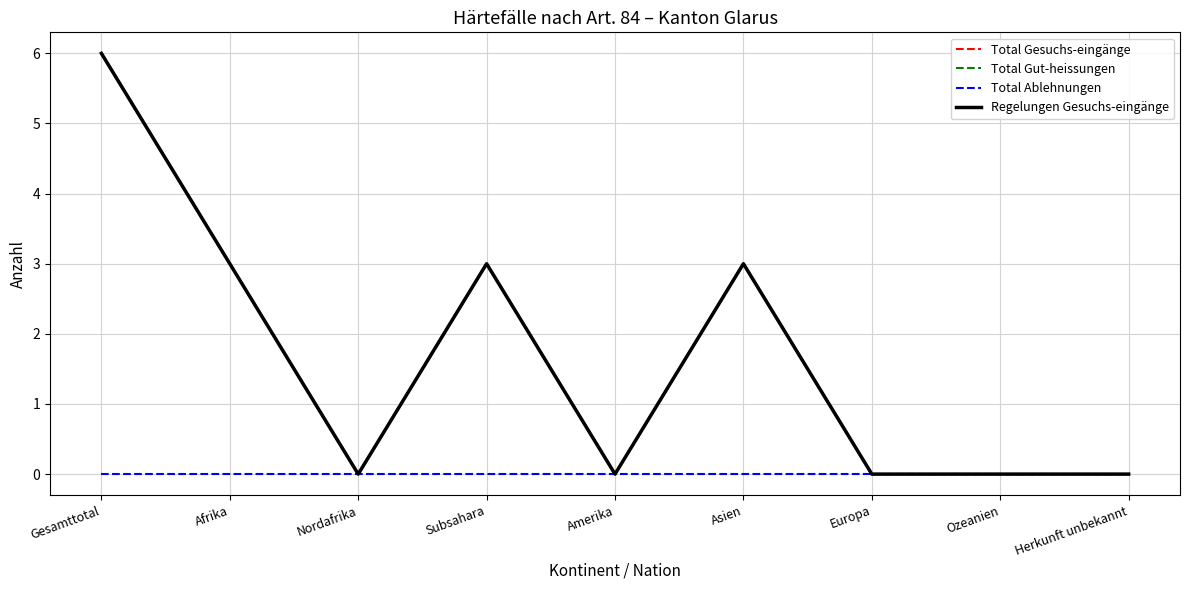

What is the approximate value of Total Gesuchs-eingänge at Afrika?

3